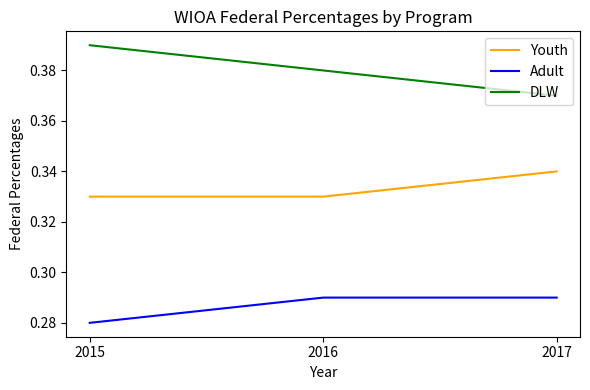

Does the chart display data point markers on the line(s)?

No